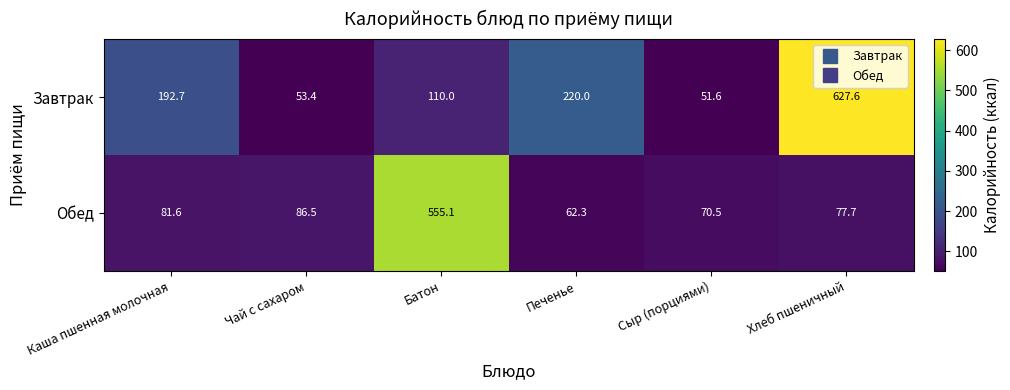

How many data points in Завтрак are above 192?

3